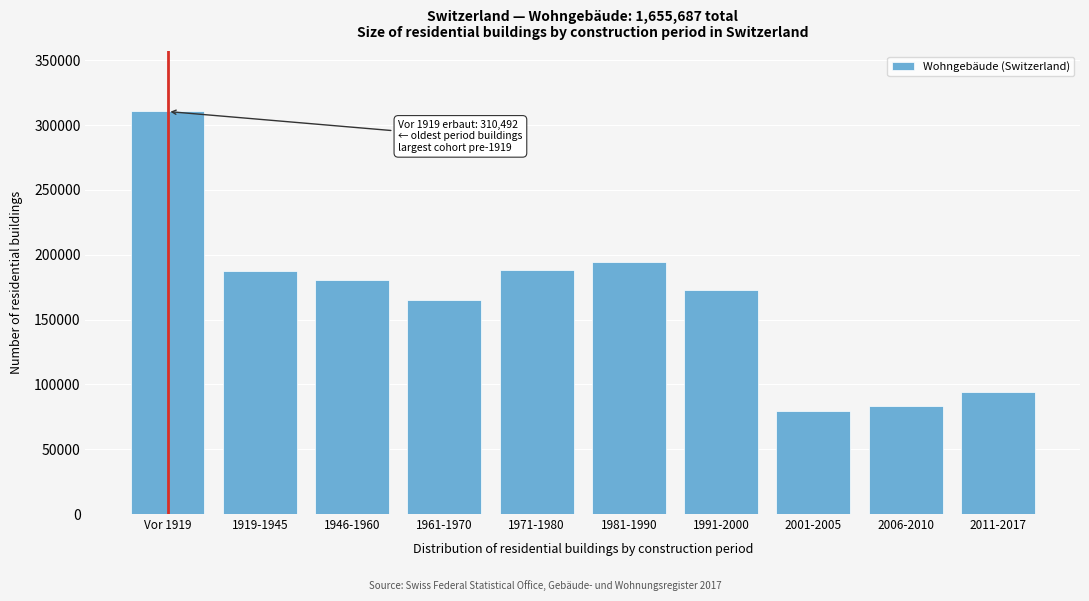

What is the label of the 5th bar from the right?

1981-1990